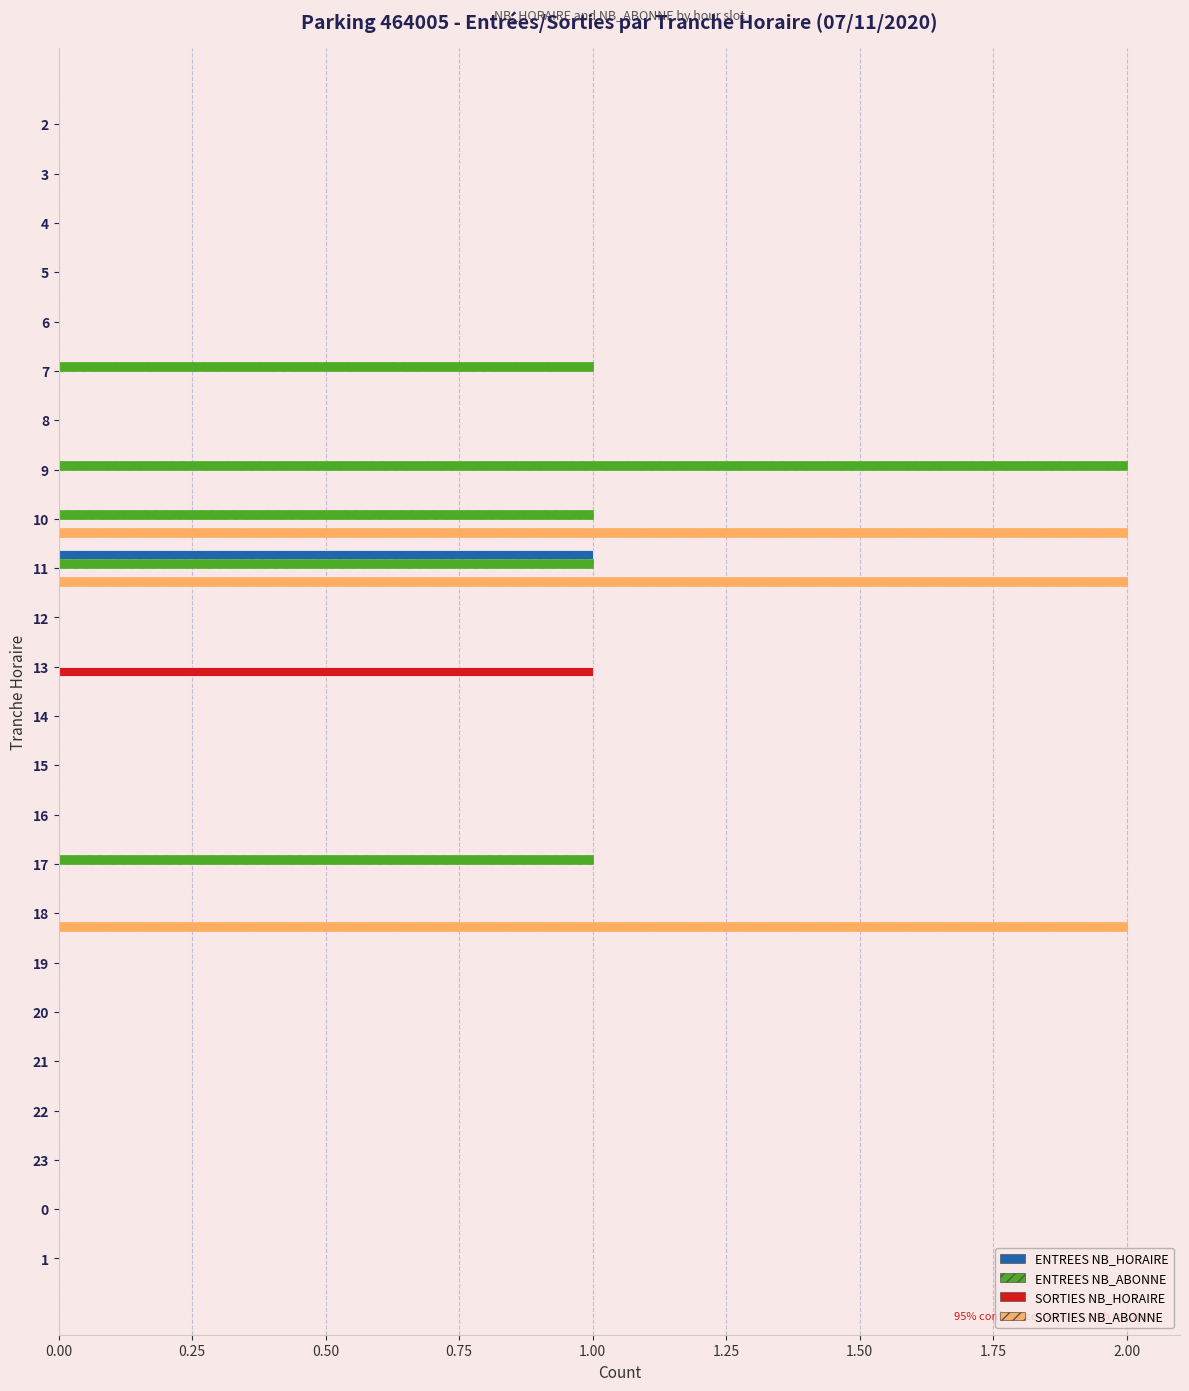

Is the value of ENTREES NB_ABONNE at 7 greater than the value of ENTREES NB_HORAIRE at 15?

Yes